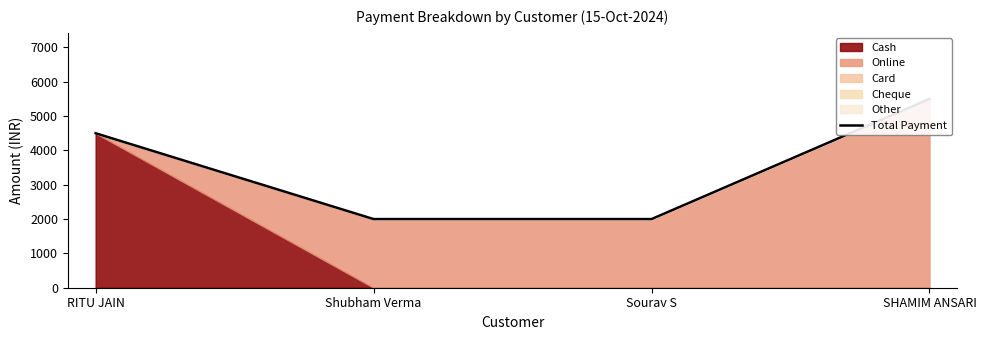

At which label does the data first exceed 4500?

SHAMIM ANSARI